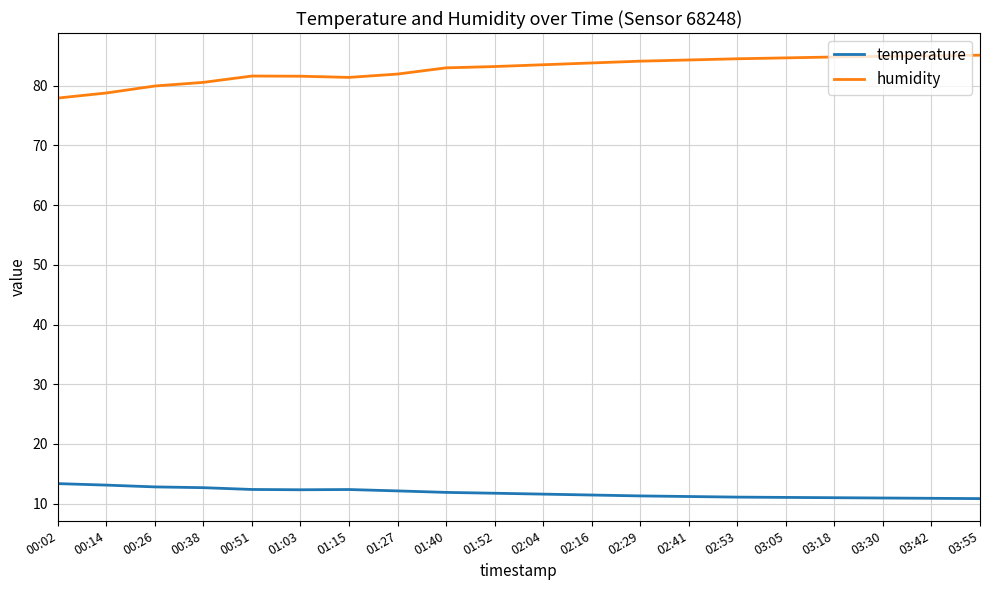

What position from the left is 03:05?

16